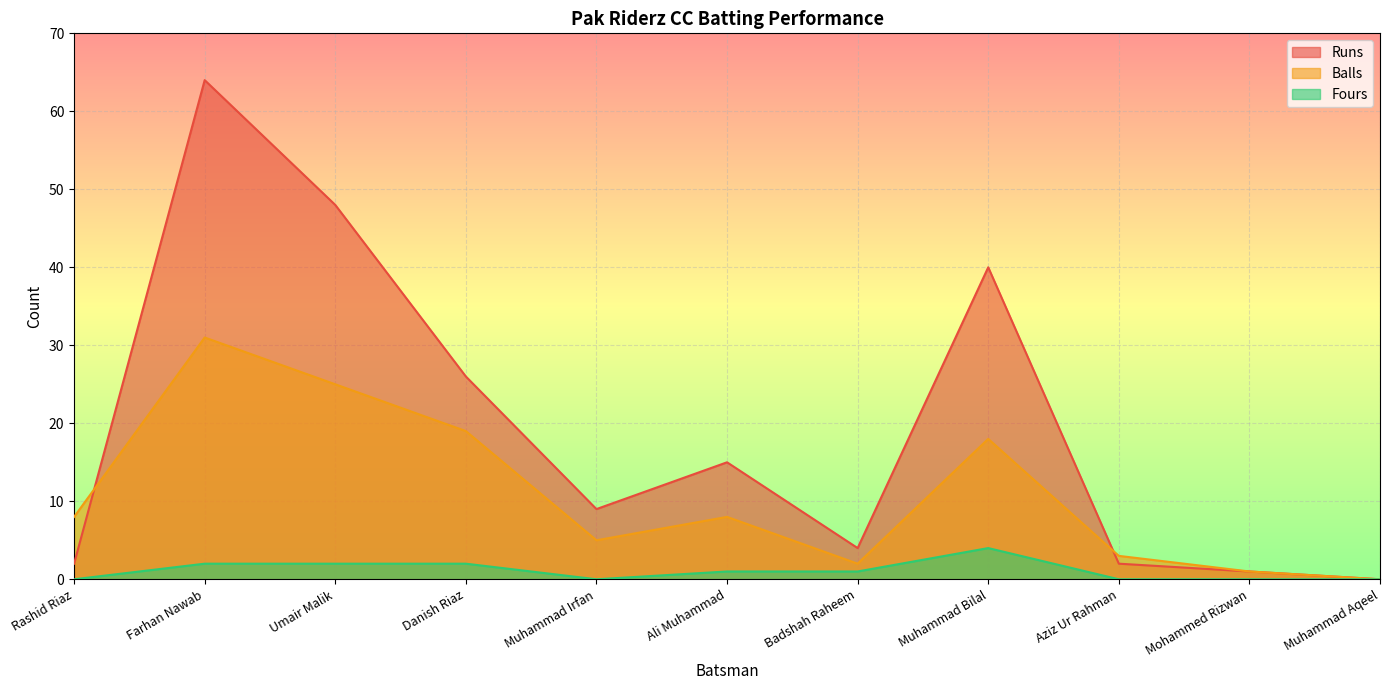

Reading left to right, what are all the values shown in this chart?

Runs: 2	64	48	26	9	15	4	40	2	1	0
Balls: 8	31	25	19	5	8	2	18	3	1	0
Fours: 0	2	2	2	0	1	1	4	0	0	0